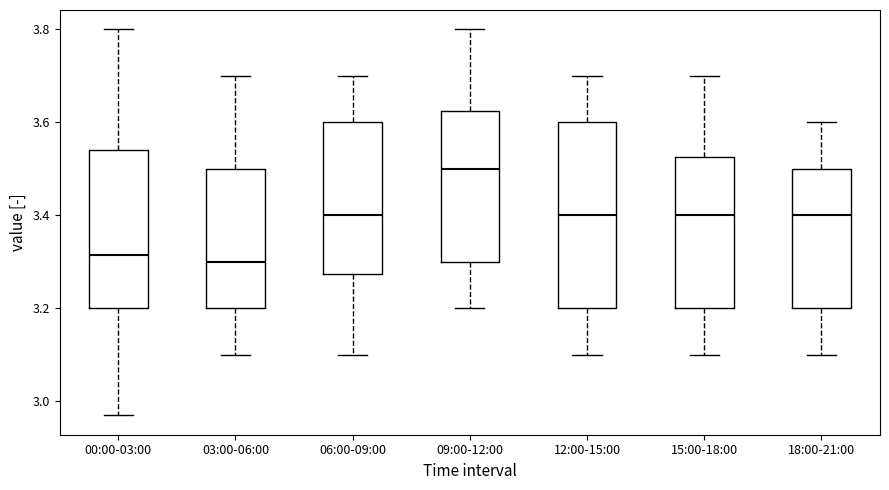

Reading left to right, read every box against the y-axis: the position of its median line, the range the box covers, and the ends of its whiskers. The values are not printed on the chart, so give them approximately, as read against the axis.

00:00-03:00: median 3.32, box 3.20 to 3.54, whiskers 2.98 to 3.80
03:00-06:00: median 3.30, box 3.20 to 3.50, whiskers 3.10 to 3.70
06:00-09:00: median 3.40, box 3.28 to 3.60, whiskers 3.10 to 3.70
09:00-12:00: median 3.50, box 3.30 to 3.62, whiskers 3.20 to 3.80
12:00-15:00: median 3.40, box 3.20 to 3.60, whiskers 3.10 to 3.70
15:00-18:00: median 3.40, box 3.20 to 3.52, whiskers 3.10 to 3.70
18:00-21:00: median 3.40, box 3.20 to 3.50, whiskers 3.10 to 3.60